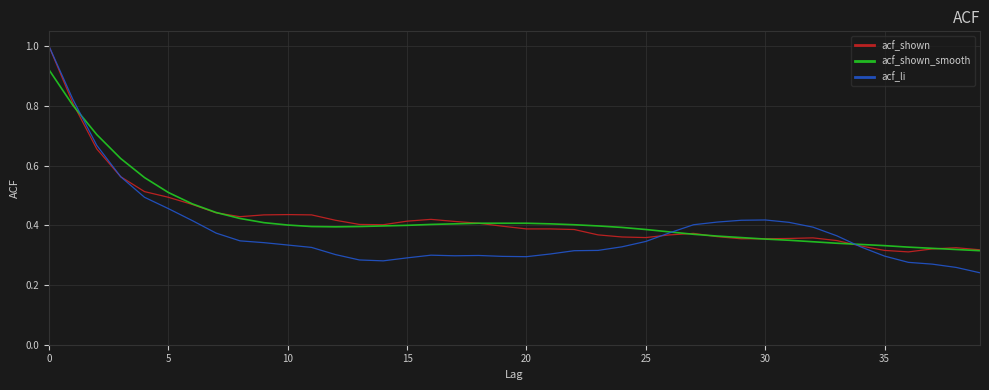

What is the greatest value displayed?

1.0